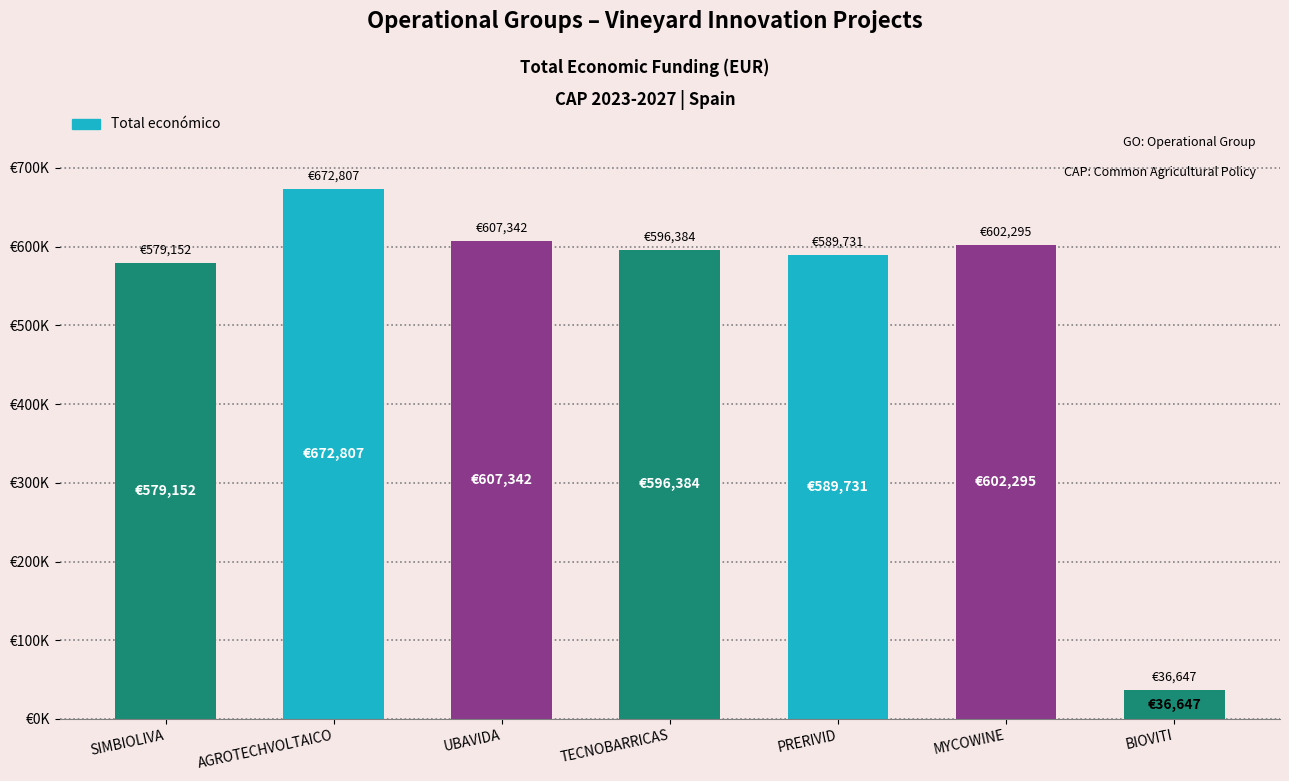

What is the change in value from AGROTECHVOLTAICO to BIOVITI?

-636160.0